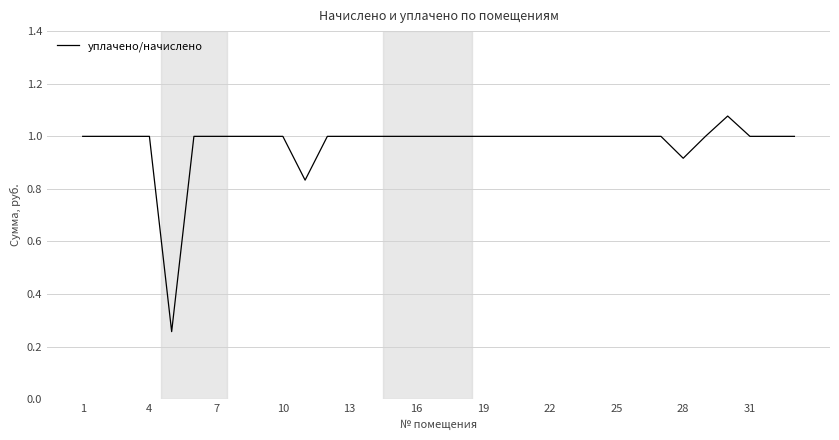

What is the approximate value at 7?

1.0